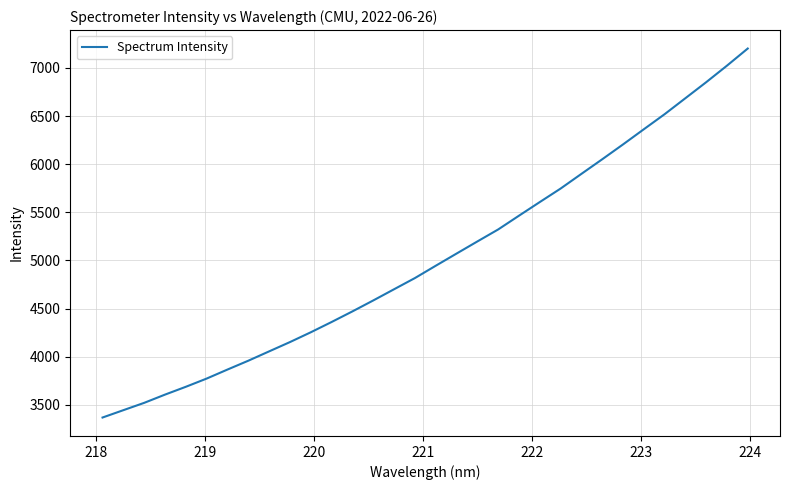

What is the maximum value shown in the chart?

7201.1